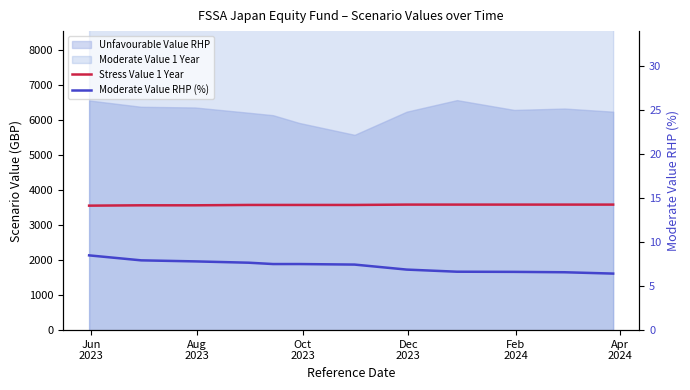

True or false: Stress Value 1 Year and Moderate Value RHP (%) cross at least once.

False